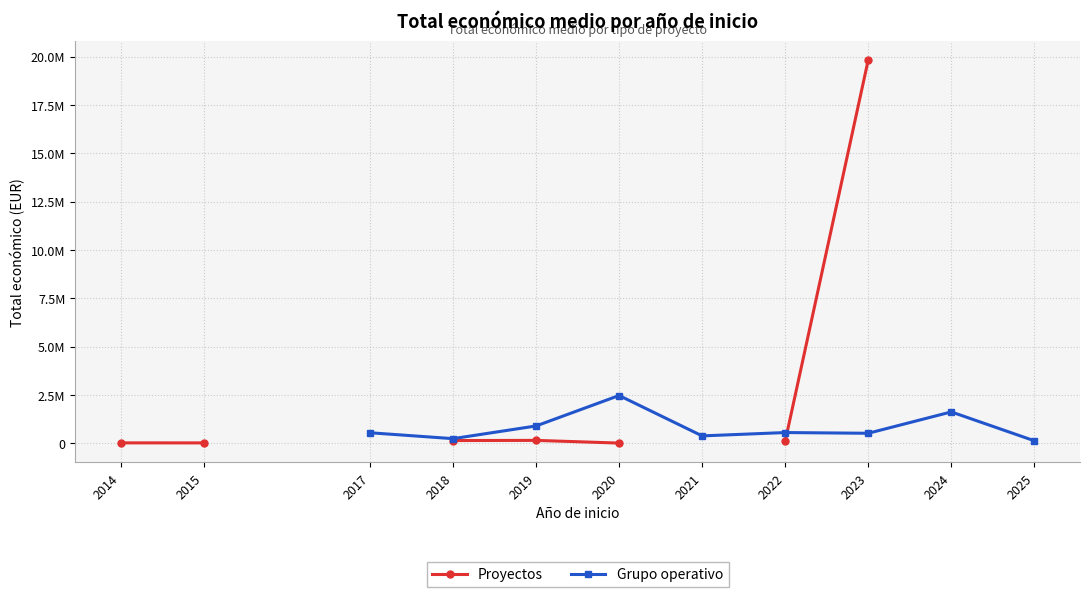

Which category has the lowest value in the Proyectos series?

2020